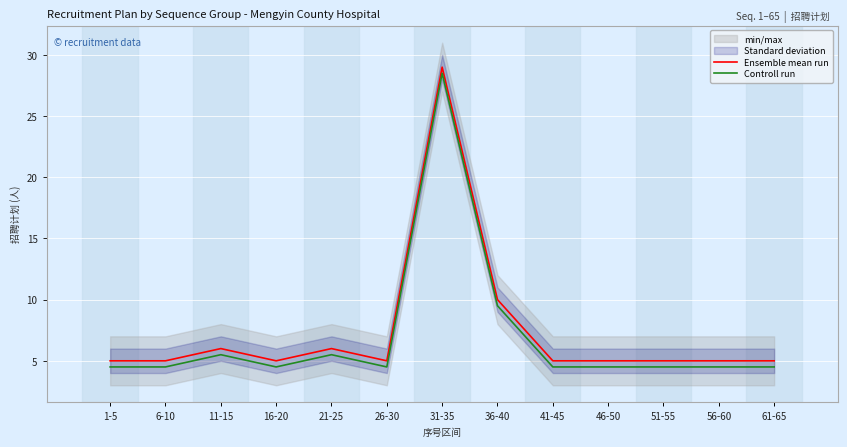

Which series has the widest spread of values?

Ensemble mean run